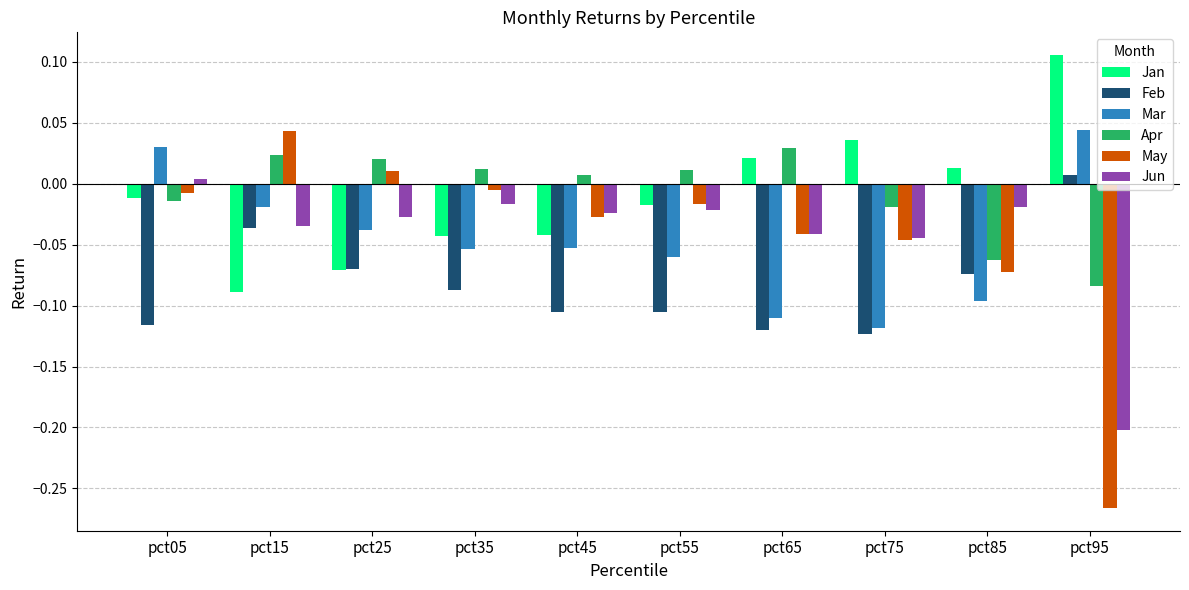

Which series has the largest range (max minus min)?

May